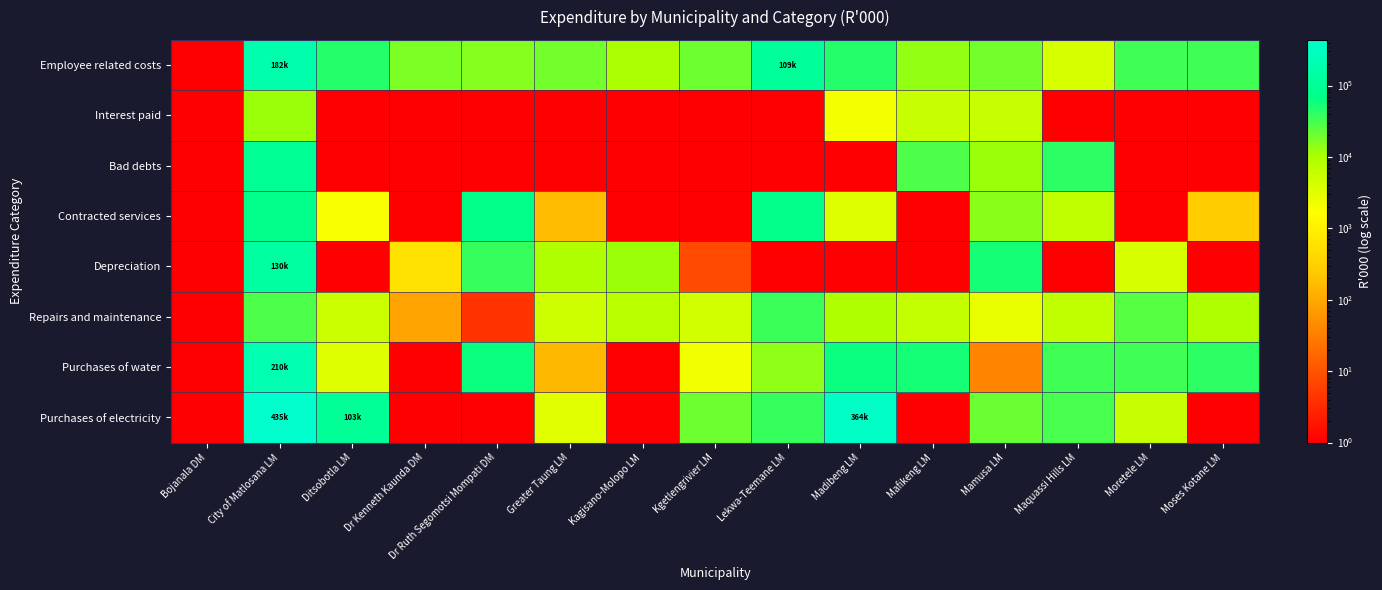

Reading left to right, what are all the values shown in this chart?

Employee related costs: Bojanala DM=0.1	City of Matlosana LM=182674.0	Ditsobotla LM=46554.0	Dr Kenneth Kaunda DM=17060.0	Dr Ruth Segomotsi Mompati DM=16005.0	Greater Taung LM=19351.0	Kagisano-Molopo LM=9751.0	Kgetlengrivier LM=20626.0	Lekwa-Teemane LM=109952.0	Madibeng LM=45361.0	Mafikeng LM=13382.0	Mamusa LM=19532.0	Maquassi Hills LM=4093.0	Moretele LM=33048.0	Moses Kotane LM=33818.0
Interest paid: Bojanala DM=0.1	City of Matlosana LM=12192.0	Ditsobotla LM=0.1	Dr Kenneth Kaunda DM=0.1	Dr Ruth Segomotsi Mompati DM=0.1	Greater Taung LM=0.1	Kagisano-Molopo LM=0.1	Kgetlengrivier LM=0.1	Lekwa-Teemane LM=0.1	Madibeng LM=2090.0	Mafikeng LM=5453.0	Mamusa LM=5569.0	Maquassi Hills LM=0.1	Moretele LM=0.1	Moses Kotane LM=0.1
Bad debts: Bojanala DM=0.1	City of Matlosana LM=91000.0	Ditsobotla LM=0.1	Dr Kenneth Kaunda DM=0.1	Dr Ruth Segomotsi Mompati DM=0.1	Greater Taung LM=0.1	Kagisano-Molopo LM=0.1	Kgetlengrivier LM=0.1	Lekwa-Teemane LM=0.1	Madibeng LM=0.1	Mafikeng LM=28564.0	Mamusa LM=12231.0	Maquassi Hills LM=40923.0	Moretele LM=0.1	Moses Kotane LM=0.1
Contracted services: Bojanala DM=0.1	City of Matlosana LM=70317.0	Ditsobotla LM=1887.0	Dr Kenneth Kaunda DM=0.1	Dr Ruth Segomotsi Mompati DM=69714.0	Greater Taung LM=168.0	Kagisano-Molopo LM=0.1	Kgetlengrivier LM=0.1	Lekwa-Teemane LM=73254.0	Madibeng LM=3347.0	Mafikeng LM=0.1	Mamusa LM=15227.0	Maquassi Hills LM=6665.0	Moretele LM=0.1	Moses Kotane LM=273.0
Depreciation: Bojanala DM=0.1	City of Matlosana LM=130682.0	Ditsobotla LM=0.1	Dr Kenneth Kaunda DM=578.0	Dr Ruth Segomotsi Mompati DM=36296.0	Greater Taung LM=9519.0	Kagisano-Molopo LM=12362.0	Kgetlengrivier LM=8.0	Lekwa-Teemane LM=0.1	Madibeng LM=0.1	Mafikeng LM=0.1	Mamusa LM=54337.0	Maquassi Hills LM=0.1	Moretele LM=3948.0	Moses Kotane LM=0.1
Repairs and maintenance: Bojanala DM=0.1	City of Matlosana LM=29328.0	Ditsobotla LM=5201.0	Dr Kenneth Kaunda DM=87.0	Dr Ruth Segomotsi Mompati DM=4.0	Greater Taung LM=4969.0	Kagisano-Molopo LM=7511.0	Kgetlengrivier LM=4495.0	Lekwa-Teemane LM=35371.0	Madibeng LM=9354.0	Mafikeng LM=6033.0	Mamusa LM=2627.0	Maquassi Hills LM=6617.0	Moretele LM=25507.0	Moses Kotane LM=9404.0
Purchases of water: Bojanala DM=0.1	City of Matlosana LM=210949.0	Ditsobotla LM=3441.0	Dr Kenneth Kaunda DM=0.1	Dr Ruth Segomotsi Mompati DM=59835.0	Greater Taung LM=152.0	Kagisano-Molopo LM=0.1	Kgetlengrivier LM=2158.0	Lekwa-Teemane LM=13941.0	Madibeng LM=59543.0	Mafikeng LM=53279.0	Mamusa LM=38.0	Maquassi Hills LM=33184.0	Moretele LM=33275.0	Moses Kotane LM=41849.0
Purchases of electricity: Bojanala DM=0.1	City of Matlosana LM=435735.0	Ditsobotla LM=103698.0	Dr Kenneth Kaunda DM=0.1	Dr Ruth Segomotsi Mompati DM=0.1	Greater Taung LM=3065.0	Kagisano-Molopo LM=0.1	Kgetlengrivier LM=20406.0	Lekwa-Teemane LM=37337.0	Madibeng LM=364087.0	Mafikeng LM=0.1	Mamusa LM=21571.0	Maquassi Hills LM=30986.0	Moretele LM=5626.0	Moses Kotane LM=0.1